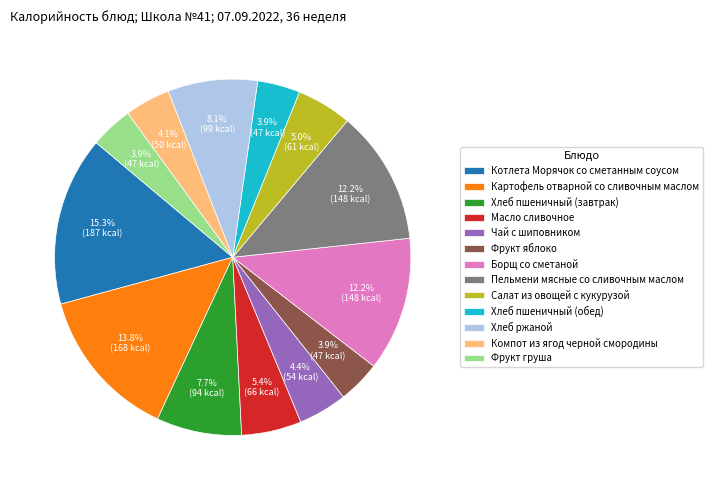

To the nearest percent, what is the difference between the largest and smallest slice percentages?

11%